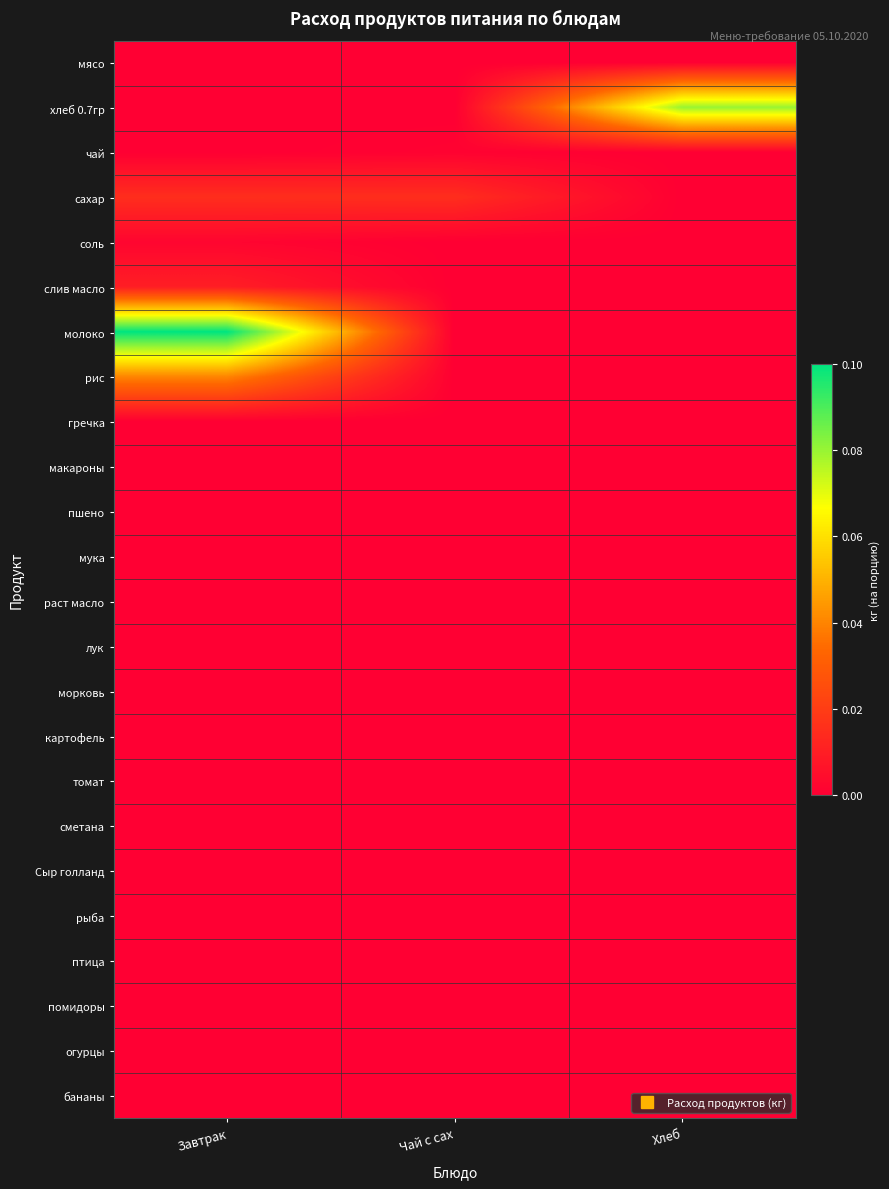

Reading right to left, list all the values displayed in this chart.

мясо: Хлеб=0.0	Чай с сах=0.0	Завтрак=0.0
хлеб 0.7гр: Хлеб=0.1	Чай с сах=0.0	Завтрак=0.0
чай: Хлеб=0.0	Чай с сах=0.0	Завтрак=0.0
сахар: Хлеб=0.0	Чай с сах=0.0	Завтрак=0.0
соль: Хлеб=0.0	Чай с сах=0.0	Завтрак=0.0
слив масло: Хлеб=0.0	Чай с сах=0.0	Завтрак=0.0
молоко: Хлеб=0.0	Чай с сах=0.0	Завтрак=0.1
рис: Хлеб=0.0	Чай с сах=0.0	Завтрак=0.0
гречка: Хлеб=0.0	Чай с сах=0.0	Завтрак=0.0
макароны: Хлеб=0.0	Чай с сах=0.0	Завтрак=0.0
пшено: Хлеб=0.0	Чай с сах=0.0	Завтрак=0.0
мука: Хлеб=0.0	Чай с сах=0.0	Завтрак=0.0
раст масло: Хлеб=0.0	Чай с сах=0.0	Завтрак=0.0
лук: Хлеб=0.0	Чай с сах=0.0	Завтрак=0.0
морковь: Хлеб=0.0	Чай с сах=0.0	Завтрак=0.0
картофель: Хлеб=0.0	Чай с сах=0.0	Завтрак=0.0
томат: Хлеб=0.0	Чай с сах=0.0	Завтрак=0.0
сметана: Хлеб=0.0	Чай с сах=0.0	Завтрак=0.0
Сыр голланд: Хлеб=0.0	Чай с сах=0.0	Завтрак=0.0
рыба: Хлеб=0.0	Чай с сах=0.0	Завтрак=0.0
птица: Хлеб=0.0	Чай с сах=0.0	Завтрак=0.0
помидоры: Хлеб=0.0	Чай с сах=0.0	Завтрак=0.0
огурцы: Хлеб=0.0	Чай с сах=0.0	Завтрак=0.0
бананы: Хлеб=0.0	Чай с сах=0.0	Завтрак=0.0